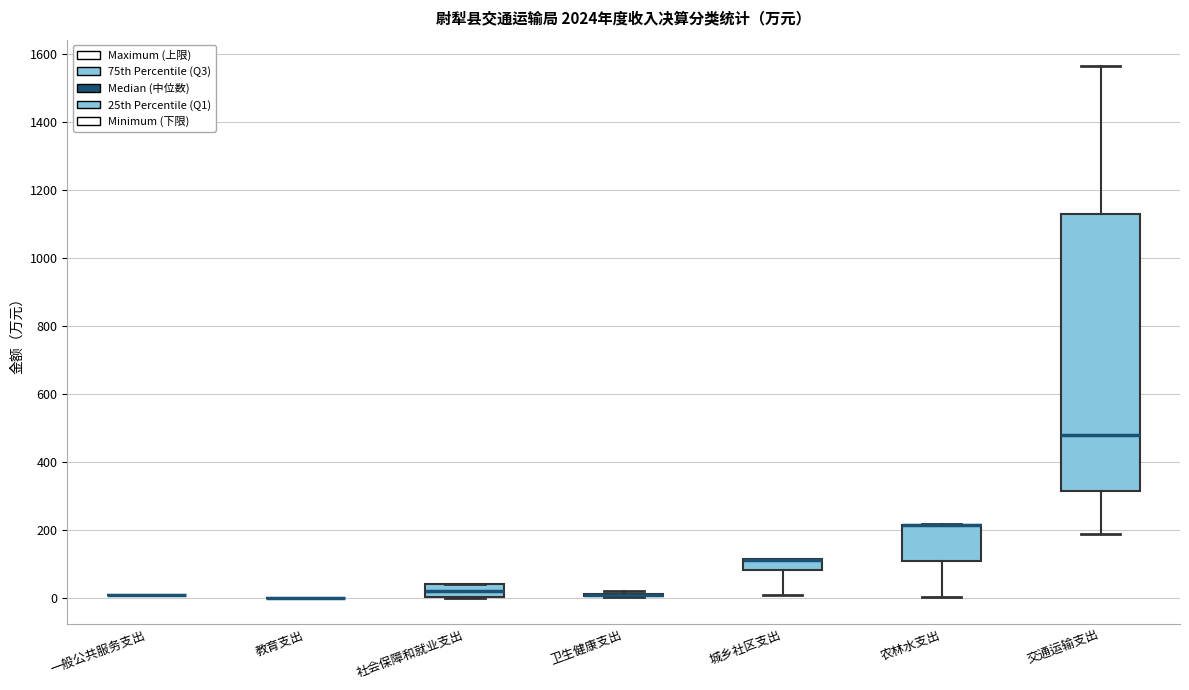

Reading left to right, transcribe this box plot: for each box, give where its median line is, the range the box spans, and where its two whiskers end, as read against the y-axis. The values are not printed on the chart, so give them approximately, as read against the axis.

一般公共服务支出: box collapsed to a line at 0, whiskers 0 to 0
教育支出: box collapsed to a line at 0, whiskers 0 to 0
社会保障和就业支出: median 20, box 0 to 40, whiskers 0 to 40
卫生健康支出: box collapsed to a line at 0, whiskers 0 to 20
城乡社区支出: median 120 (drawn on the box's upper edge), box 80 to 120, whiskers 0 to 120
农林水支出: median 220 (drawn on the box's upper edge), box 100 to 220, whiskers 0 to 220
交通运输支出: median 480, box 320 to 1140, whiskers 180 to 1560